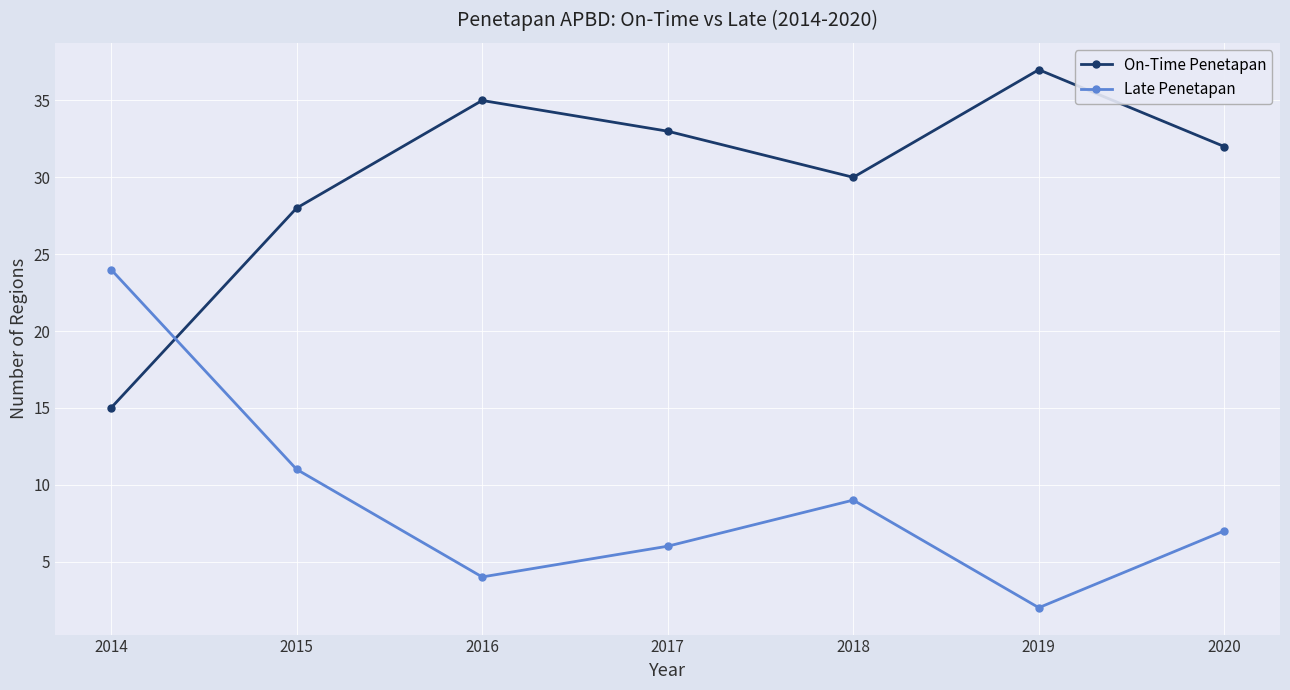

Reading left to right, transcribe all the data shown in this chart.

On-Time Penetapan: 15	28	35	33	30	37	32
Late Penetapan: 24	11	4	6	9	2	7